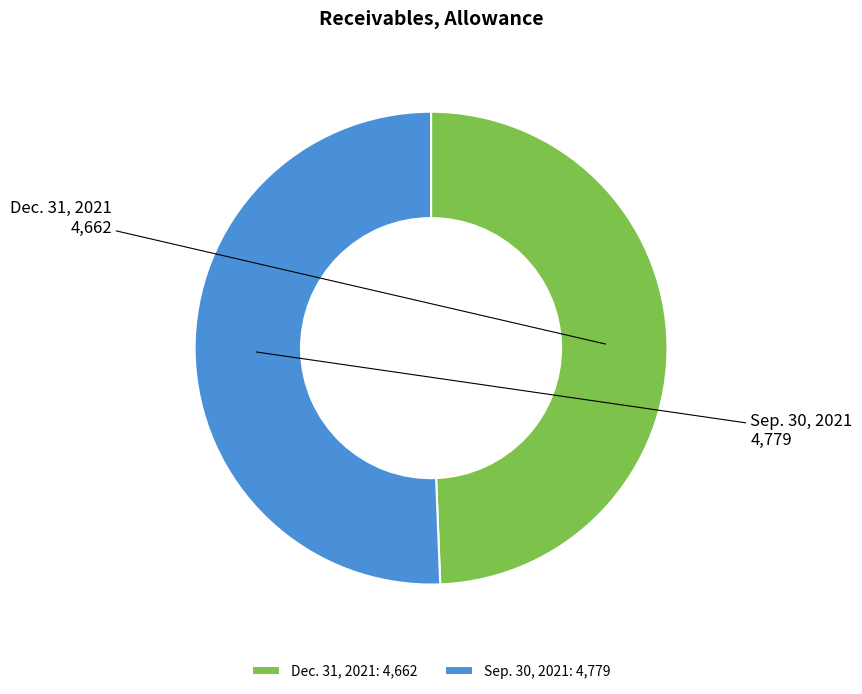

Is it true that Dec. 31, 2021: 4,662 is 49% of the pie?

True